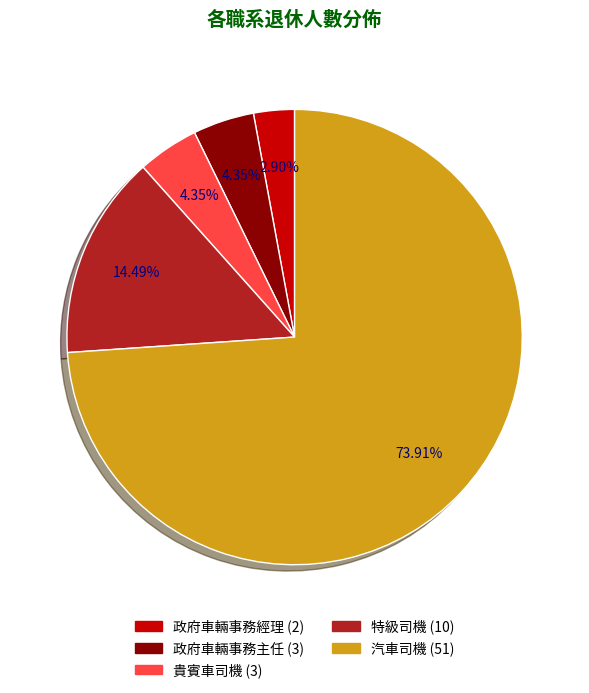

To the nearest percent, what is the difference between the largest and smallest slice percentages?

71%